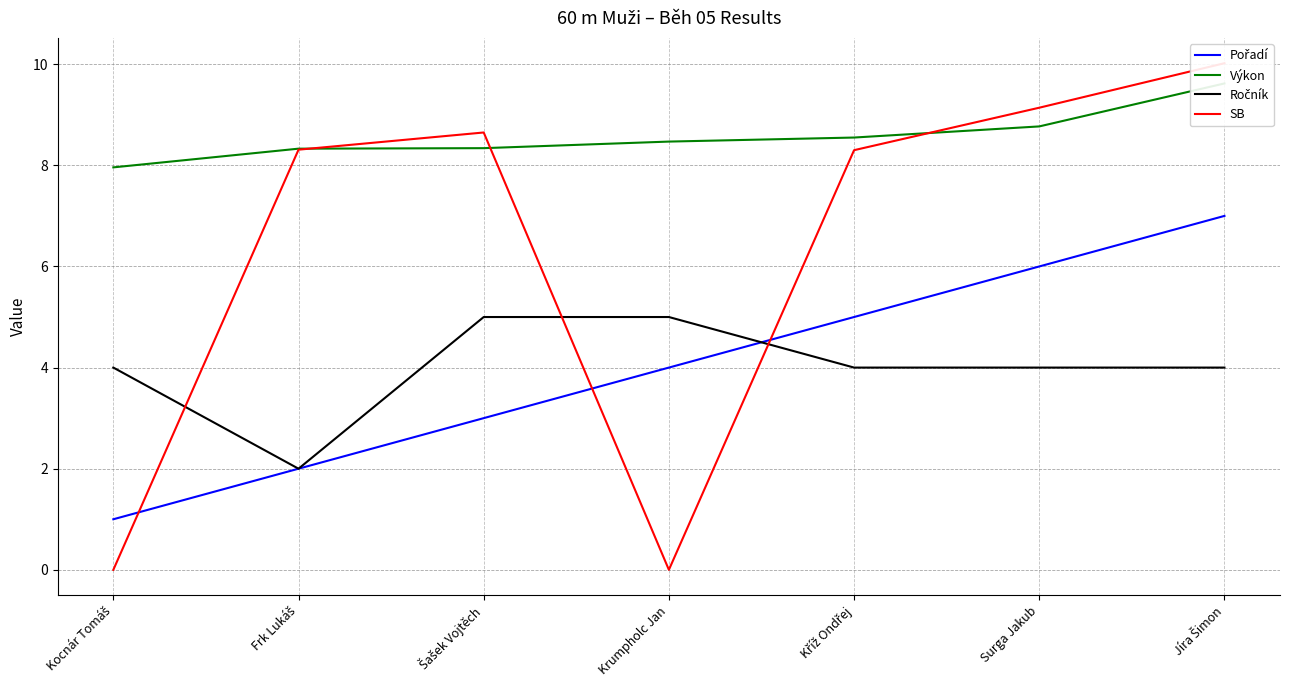

What is the average value of the Ročník series?

4.0